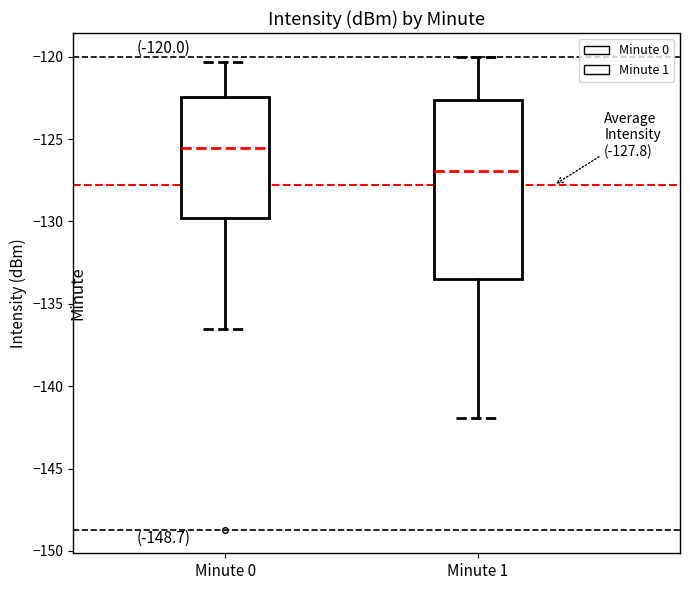

Comparing the boxes themselves (not the whiskers), which one is the tallest?

Minute 1